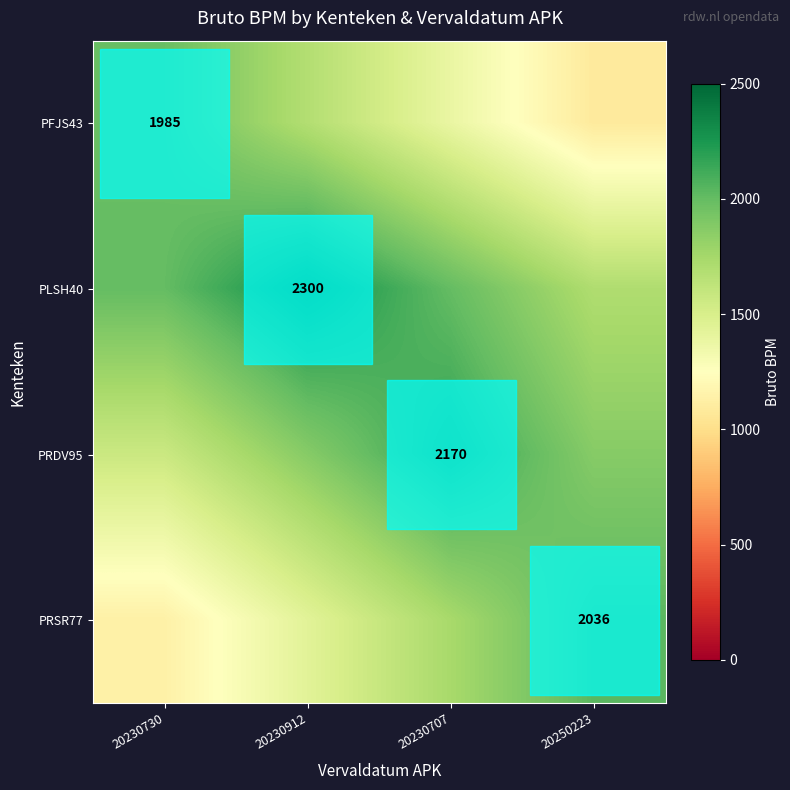

Is it true that PRSR77 equals 2036 at 20250223?

True